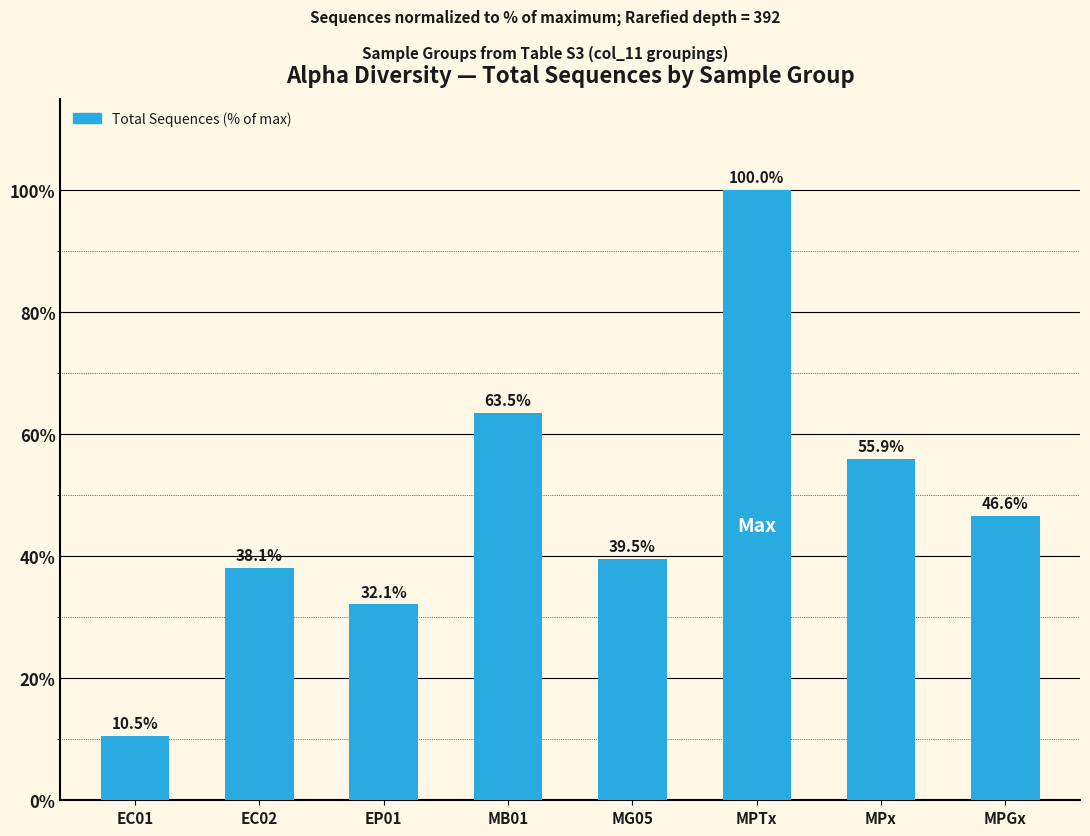

What is the value of the 6th bar from the left?

100.0